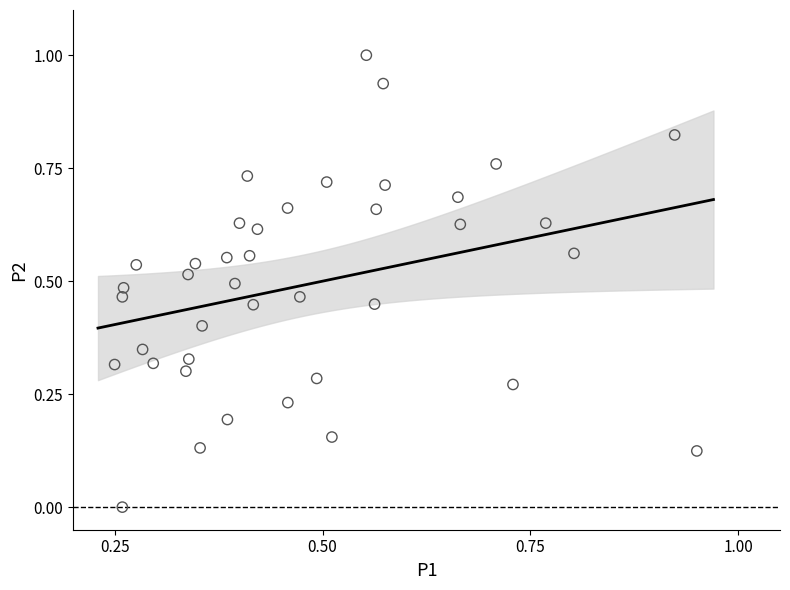

What is the range of Y values (max minus min)?

1.0